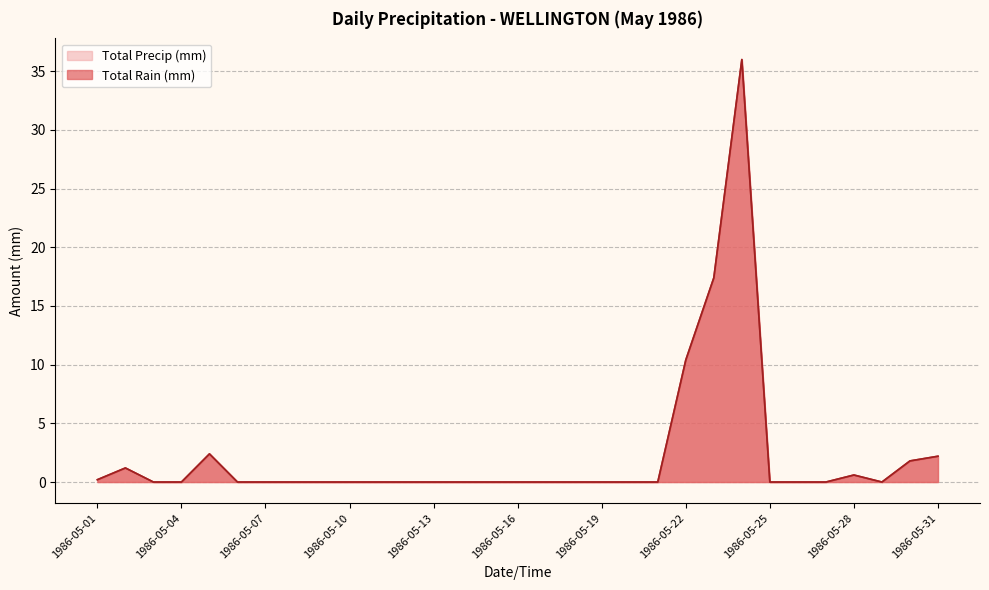

In Total Precip (mm), how many points are higher than both neighbors (excluding endpoints)?

4